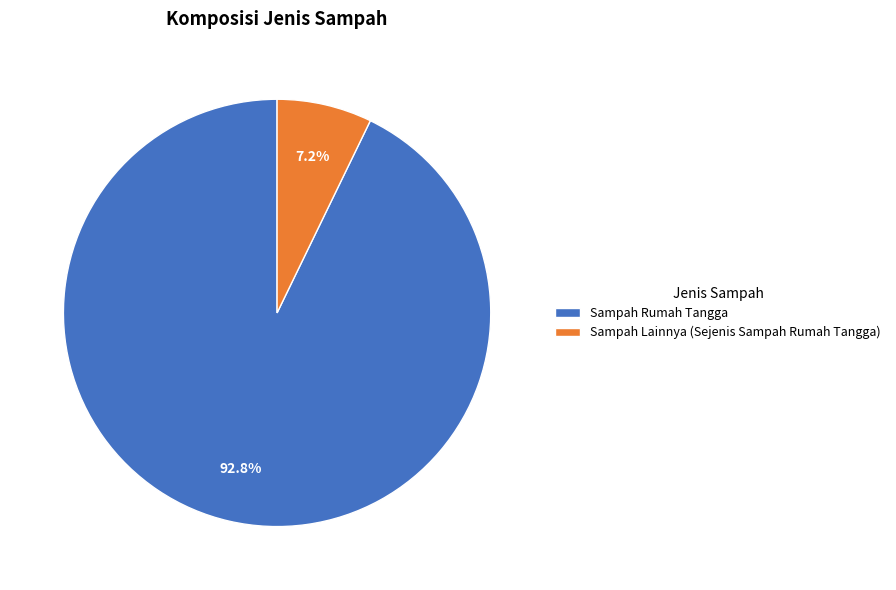

Do Sampah Lainnya (Sejenis Sampah Rumah Tangga) and Sampah Rumah Tangga together represent more than half of the pie?

Yes